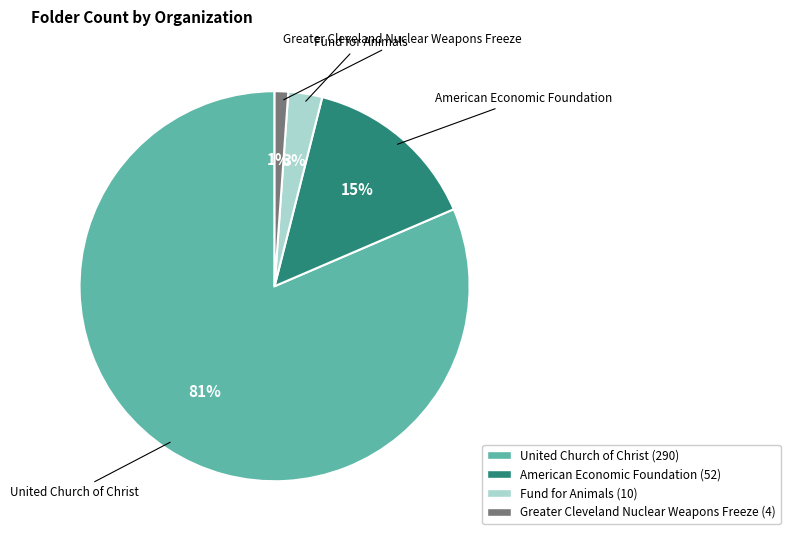

To the nearest percent, what portion does United Church of Christ represent?

81%